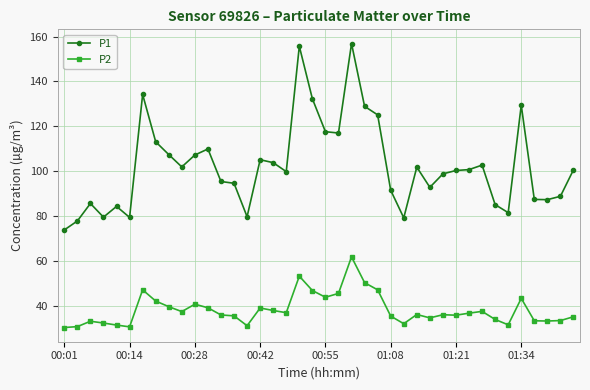

List the series in order of their overall mean, lowest first.

P2, P1